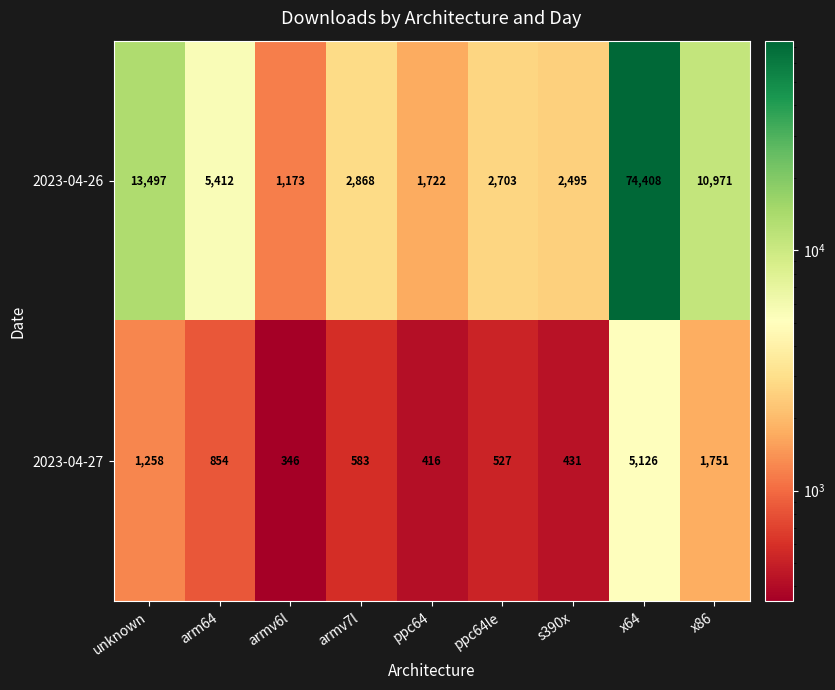

What is the maximum value for 2023-04-26?

74408